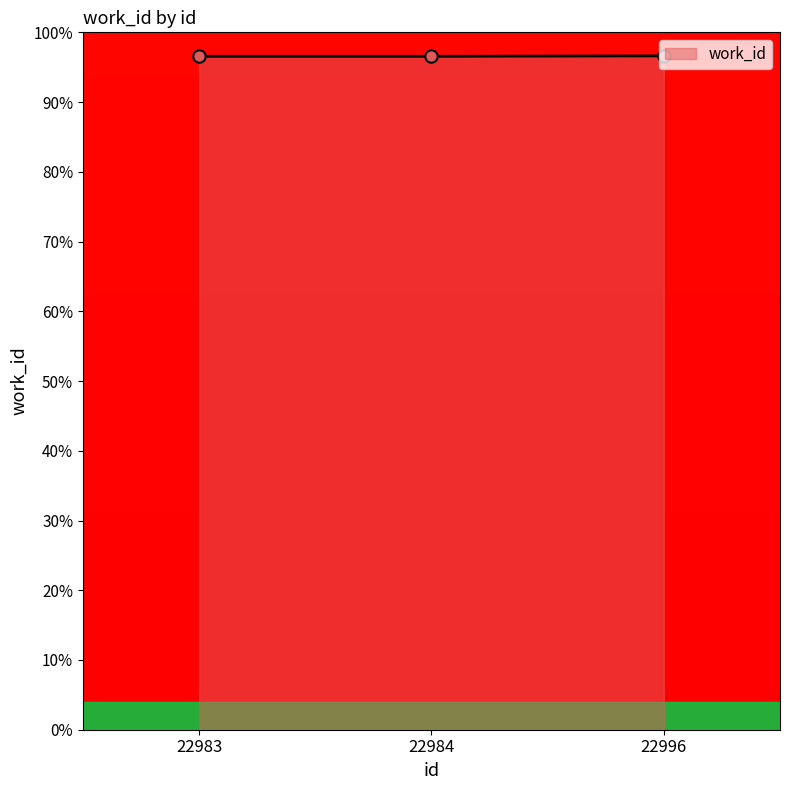

Approximately how many times larger is the value at 22996 compared to 22983?

1.0